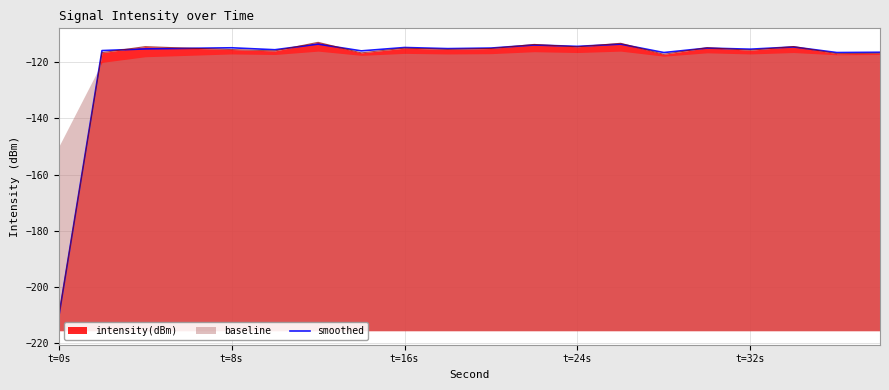

Read the value at t=8s.

-114.8